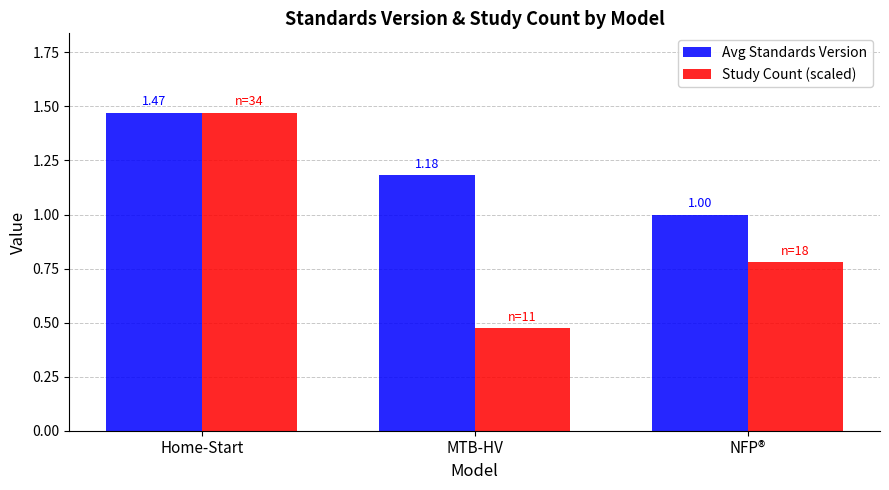

Is the value of Study Count (scaled) at MTB-HV greater than the value of Avg Standards Version at Home-Start?

No